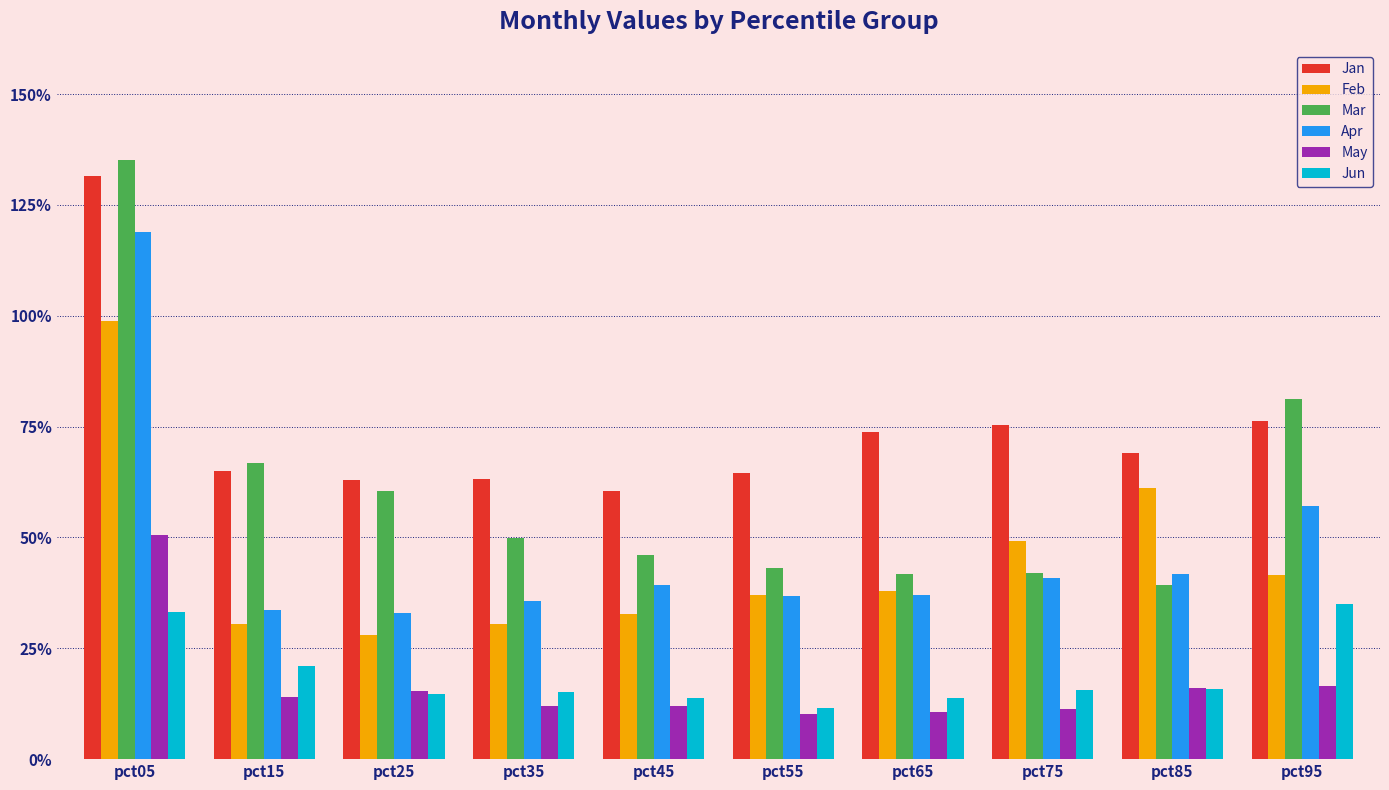

Rank the series at pct85 from highest to lowest value.

Jan, Feb, Apr, Mar, May, Jun